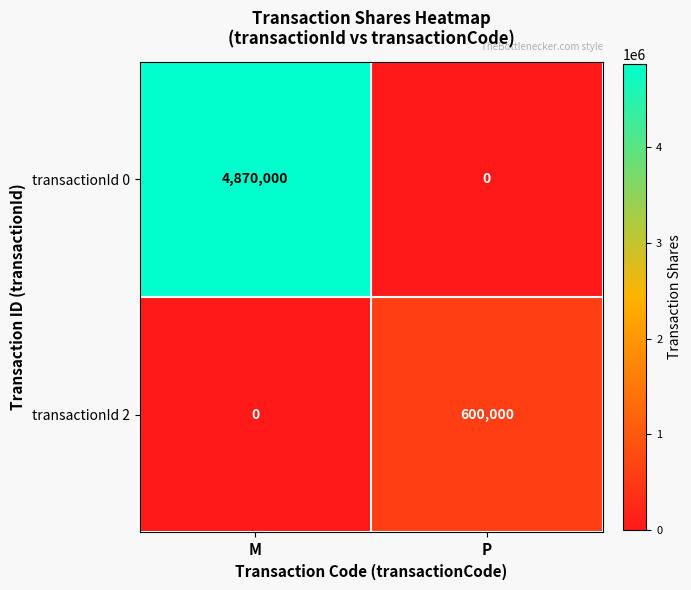

Rank the series by their average value, from highest to lowest.

transactionId 0, transactionId 2